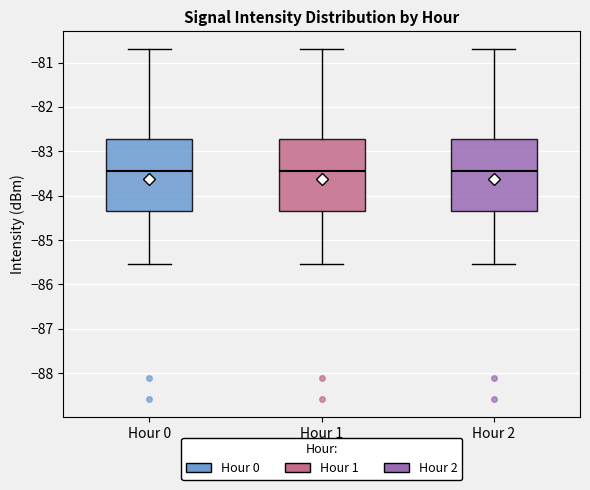

Where does the lower whisker of the box for Hour 2 end on the y-axis? The values are not printed on the chart, so give them approximately, as read against the axis.

-85.5